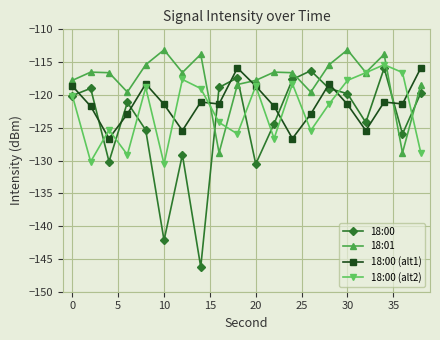

What is the greatest value displayed?

-113.1